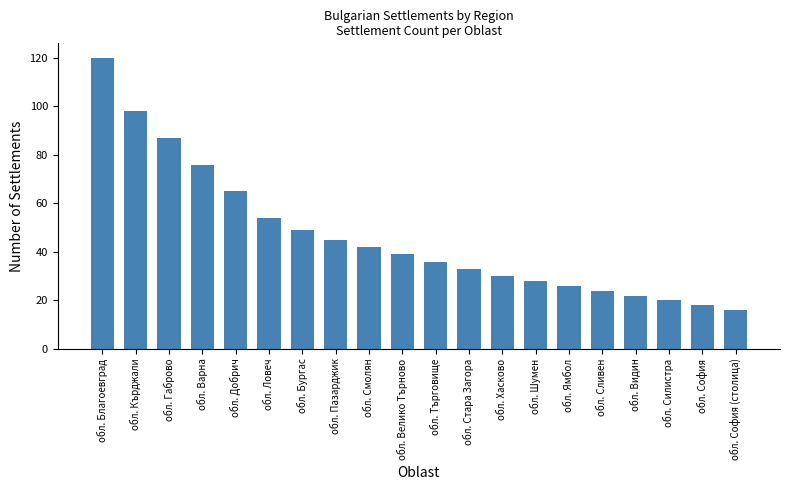

Rank the categories by value from lowest to highest.

обл. София (столица), обл. София, обл. Силистра, обл. Видин, обл. Сливен, обл. Ямбол, обл. Шумен, обл. Хасково, обл. Стара Загора, обл. Търговище, обл. Велико Търново, обл. Смолян, обл. Пазарджик, обл. Бургас, обл. Ловеч, обл. Добрич, обл. Варна, обл. Габрово, обл. Кърджали, обл. Благоевград